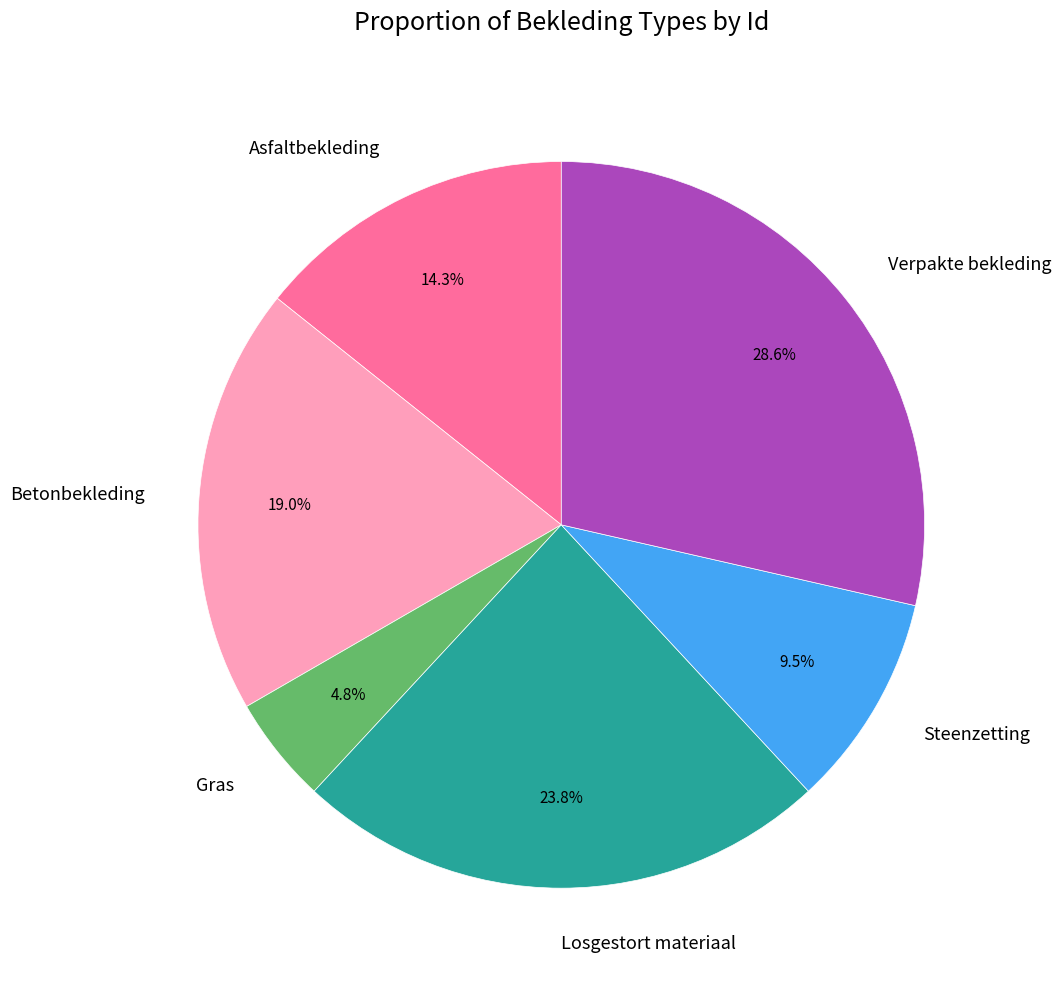

Count the number of slices in the pie.

6